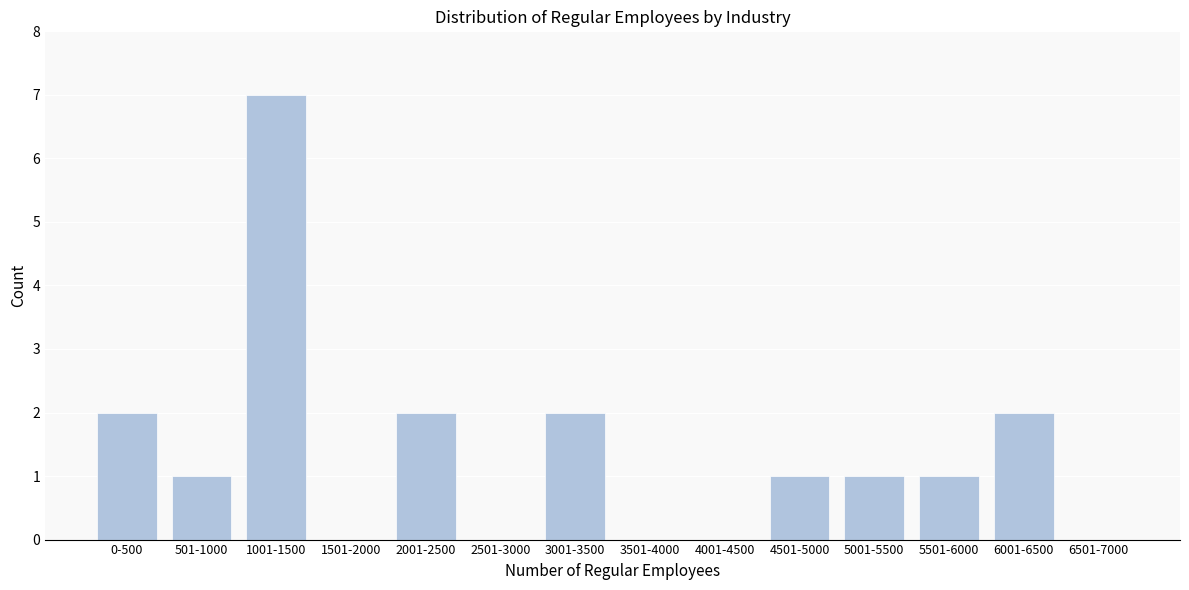

Reading right to left, list all the values displayed in this chart.

6501-7000=0	6001-6500=2	5501-6000=1	5001-5500=1	4501-5000=1	4001-4500=0	3501-4000=0	3001-3500=2	2501-3000=0	2001-2500=2	1501-2000=0	1001-1500=7	501-1000=1	0-500=2